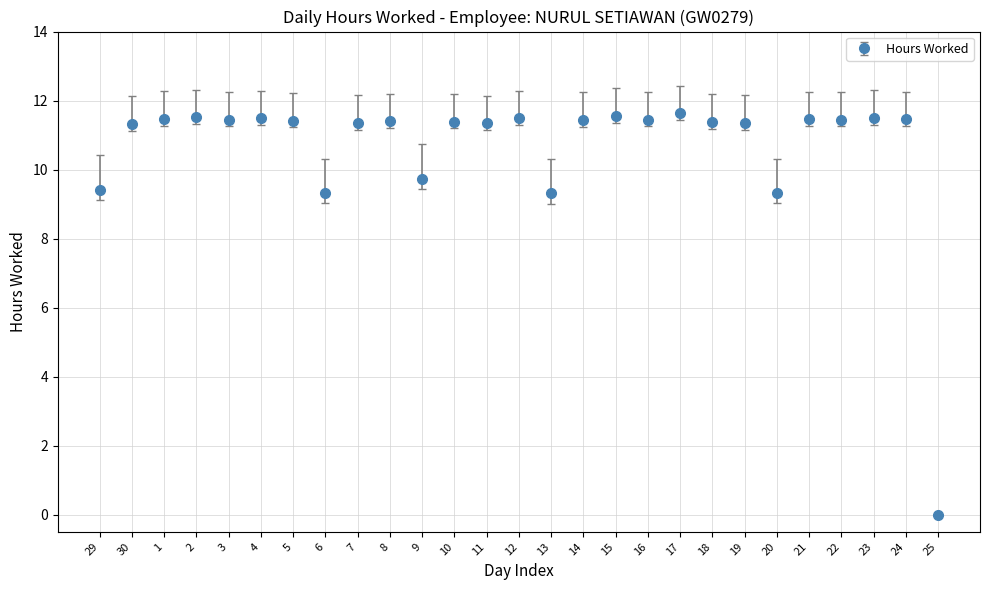

Which has a higher value, 6 or 4?

4